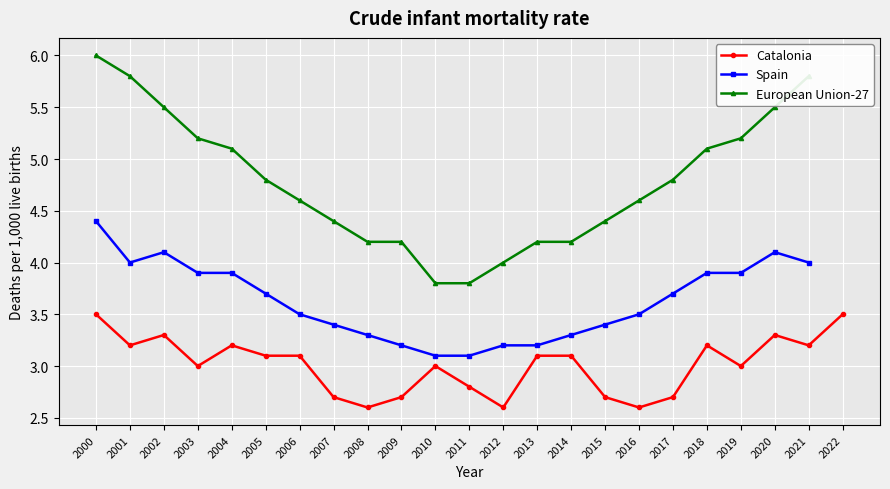

True or false: European Union-27 and Catalonia intersect in this chart.

False